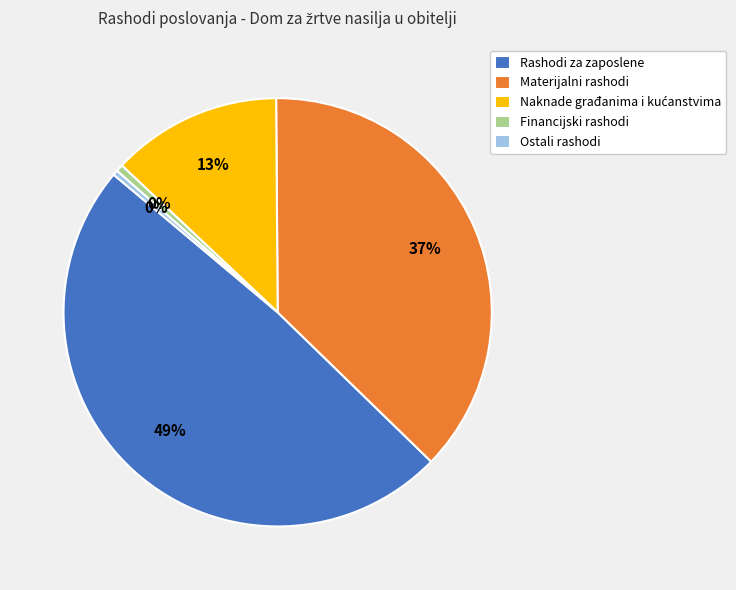

How many segments does this pie chart have?

5